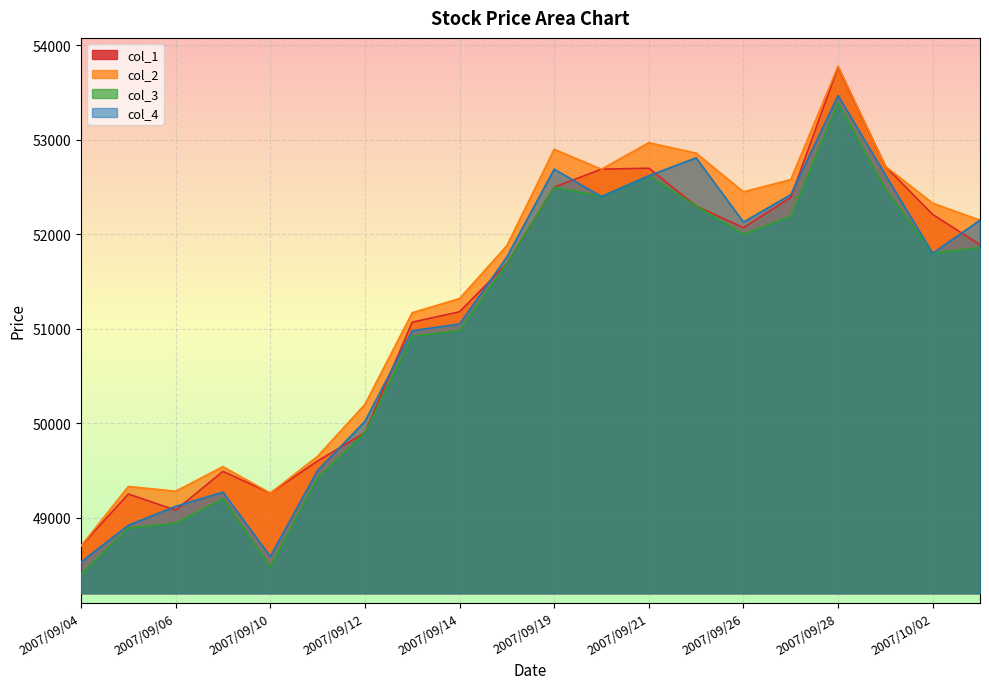

The value of col_1 at 2007/09/20 is 32885. True or false?

False